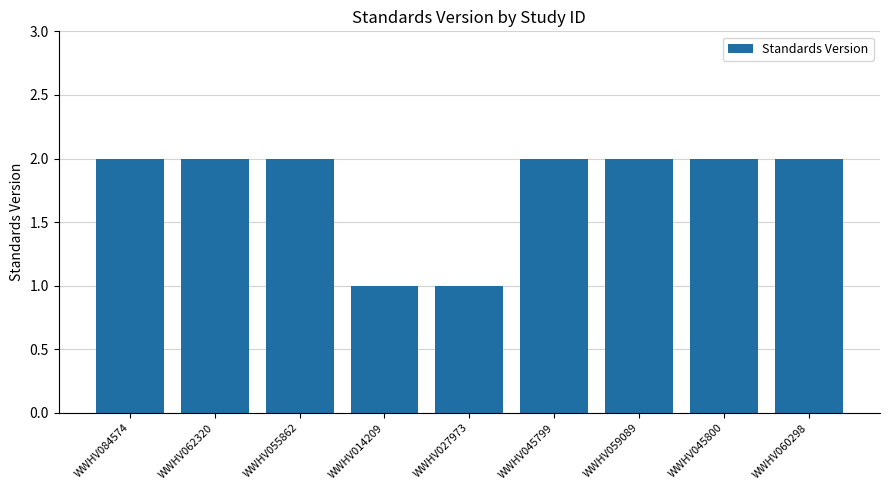

What is the sum of the values at WWHV084574 and WWHV062320?

4